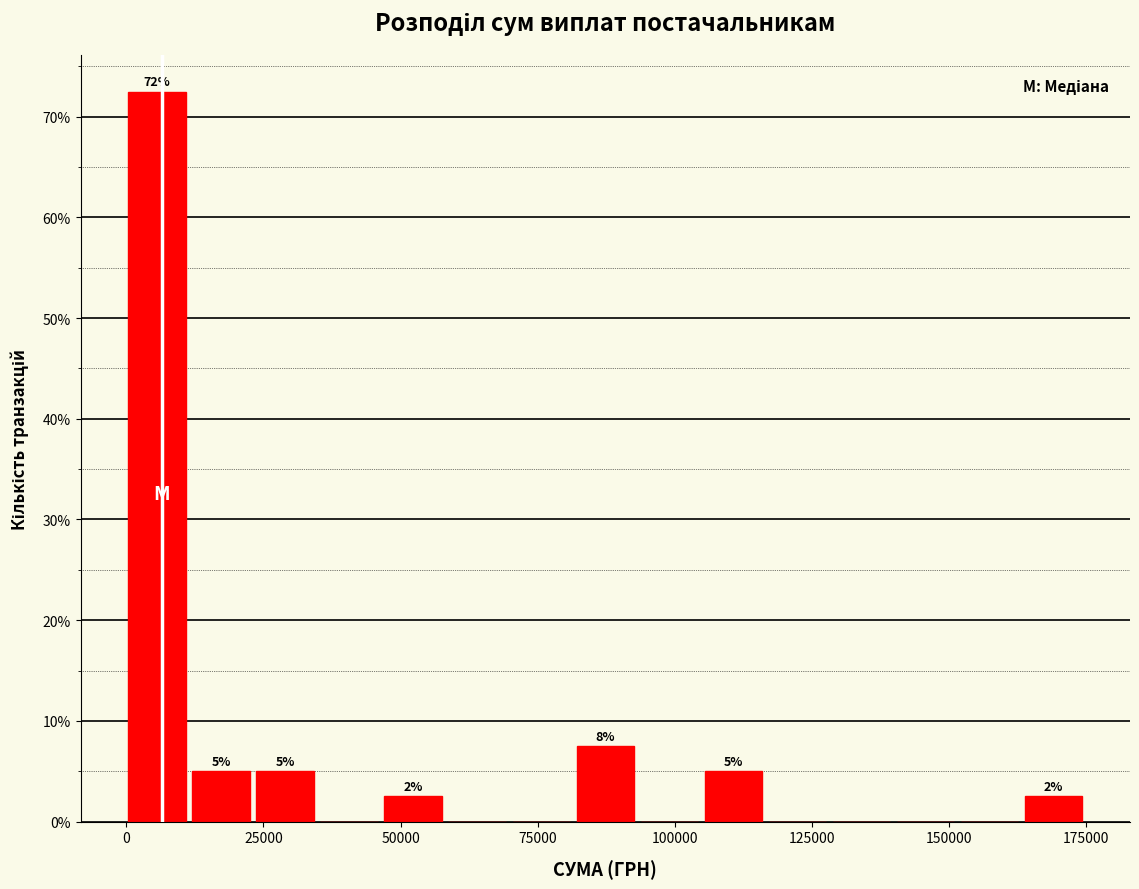

Read against the x-axis, roughly where is the centre of the tallest bar?

5000